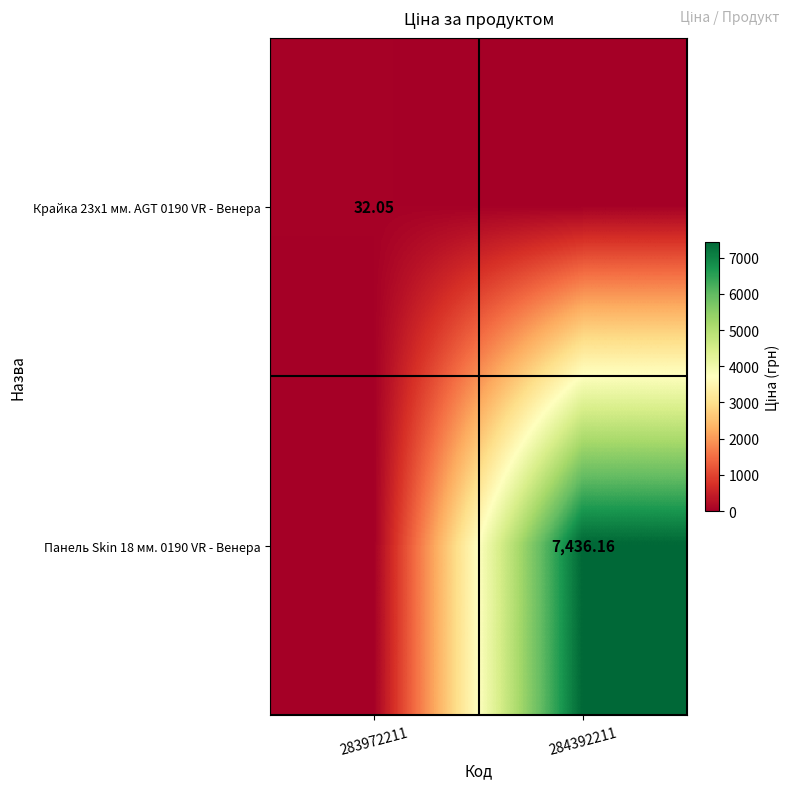

How many values in Панель Skin 18 мм. 0190 VR - Венера are above zero?

1